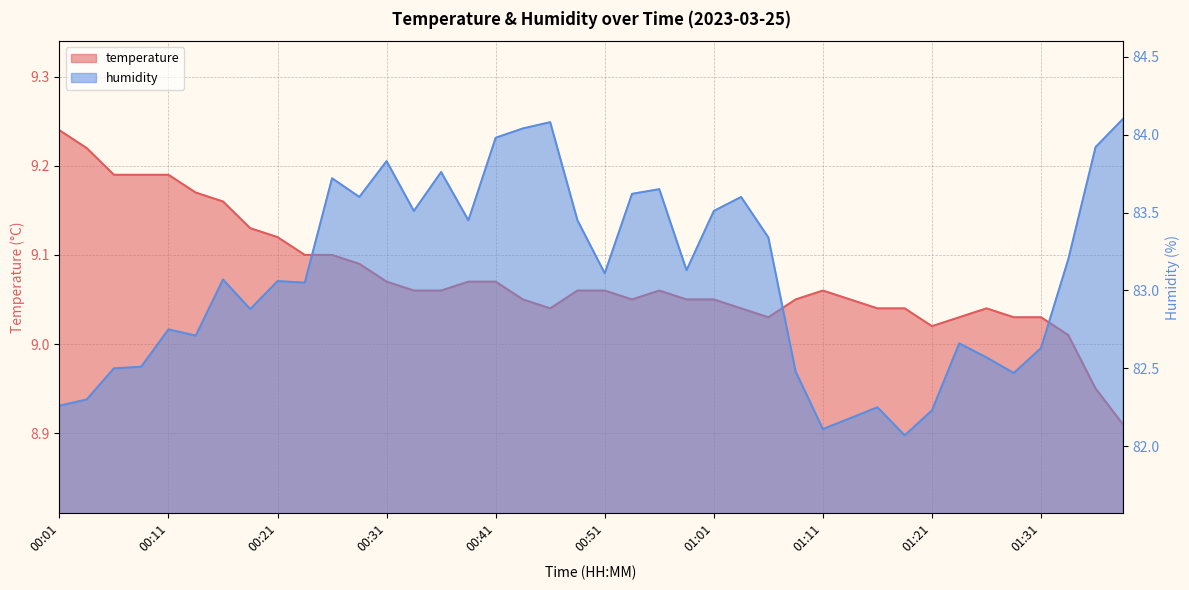

How many lines are shown in the chart?

2